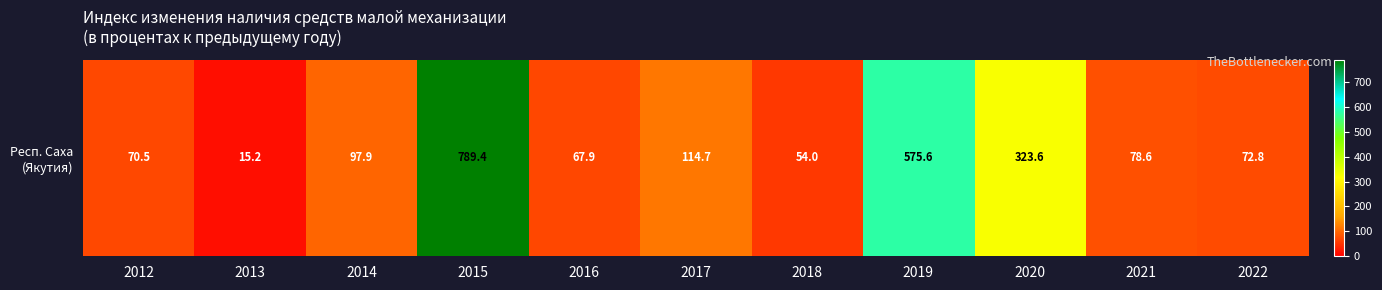

What is the greatest value displayed?

789.4